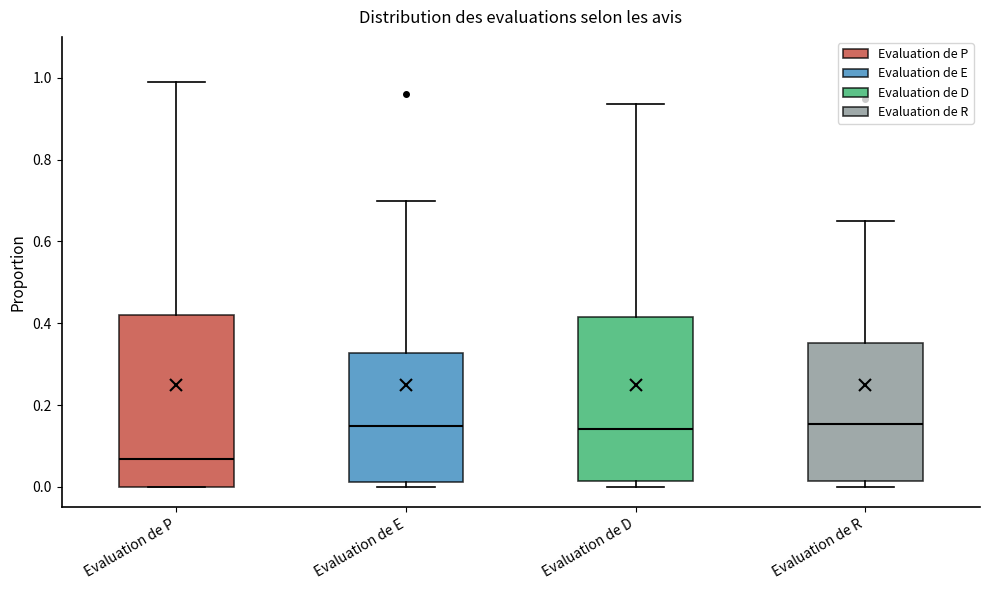

Reading left to right, read every box against the y-axis: the position of its median line, the range the box covers, and the ends of its whiskers. The values are not printed on the chart, so give them approximately, as read against the axis.

Evaluation de P: median 0.06, box 0.00 to 0.42, whiskers 0.00 to 0.98
Evaluation de E: median 0.14, box 0.02 to 0.32, whiskers 0.00 to 0.70
Evaluation de D: median 0.14, box 0.02 to 0.42, whiskers 0.00 to 0.94
Evaluation de R: median 0.16, box 0.02 to 0.36, whiskers 0.00 to 0.66